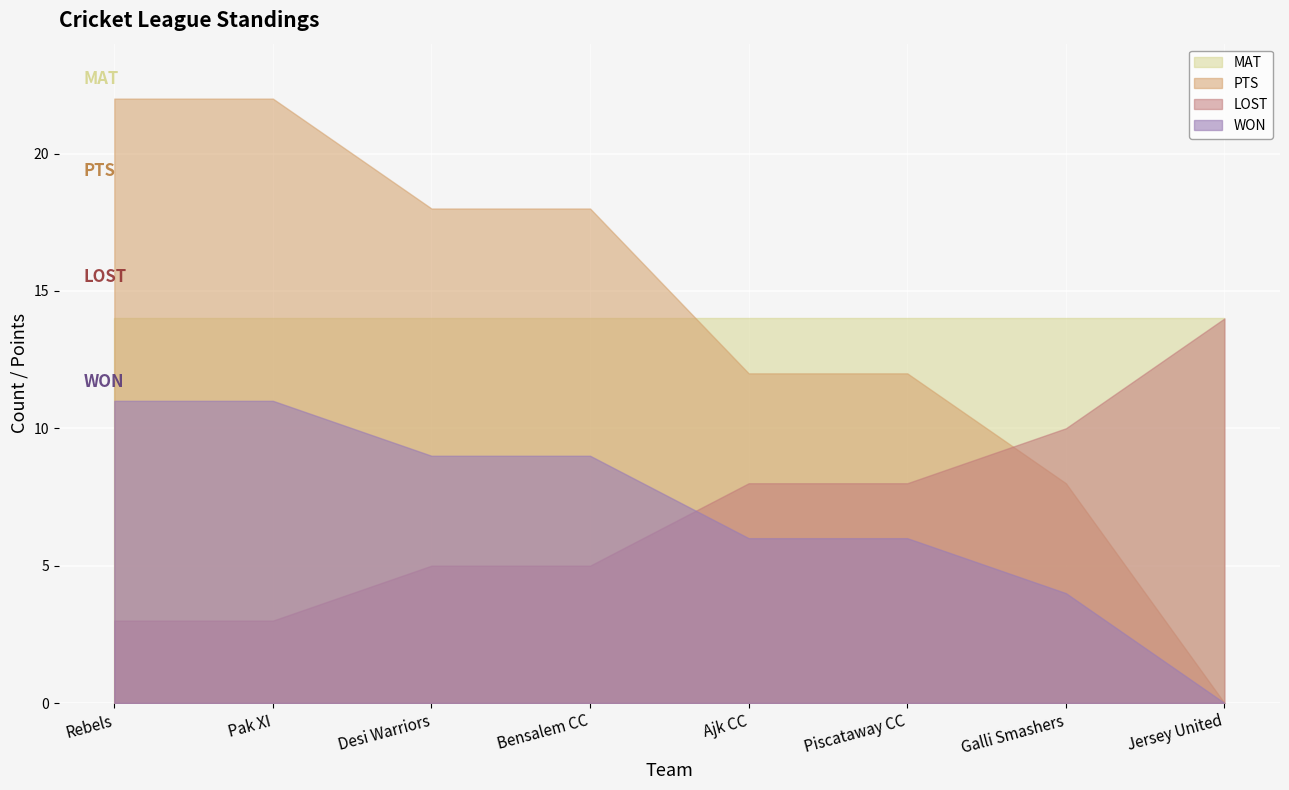

What is the label of the 6th point from the right?

Desi Warriors